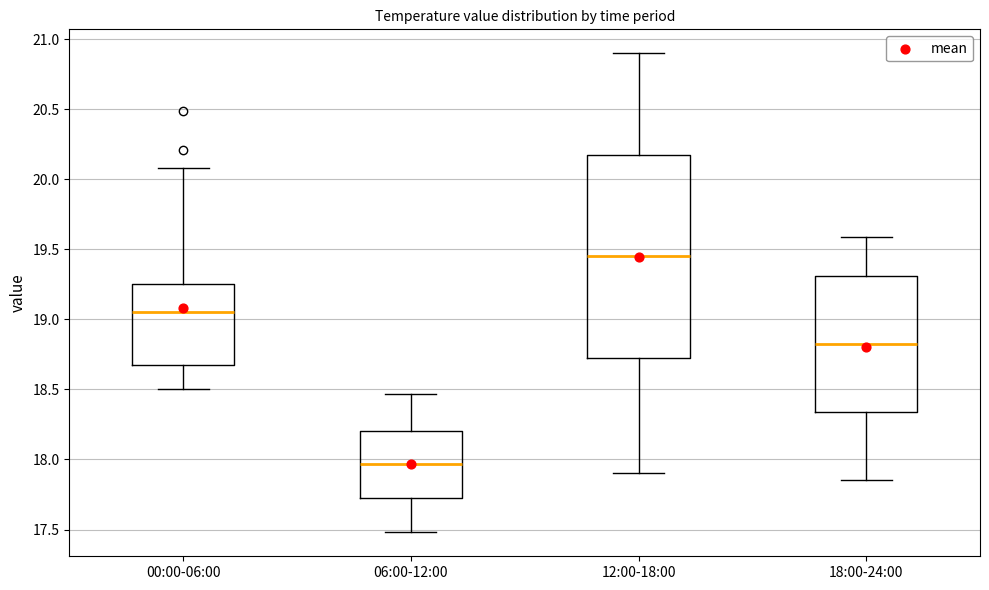

Where is the upper edge of the box for 06:00-12:00 on the y-axis? The values are not printed on the chart, so give them approximately, as read against the axis.

18.20